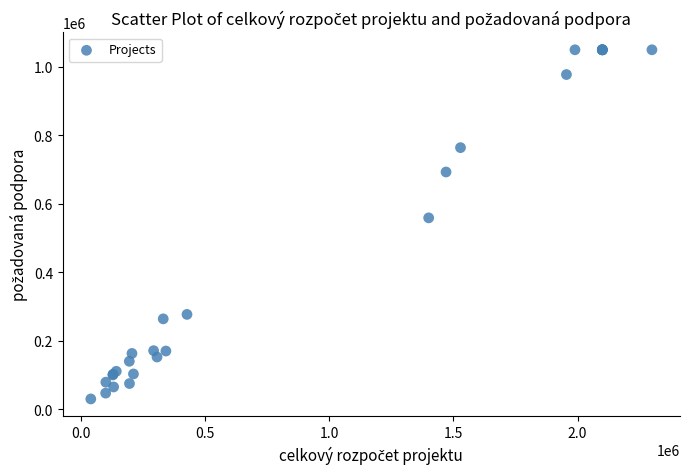

What Y value in the scatter plot is closest to 540000?

559000